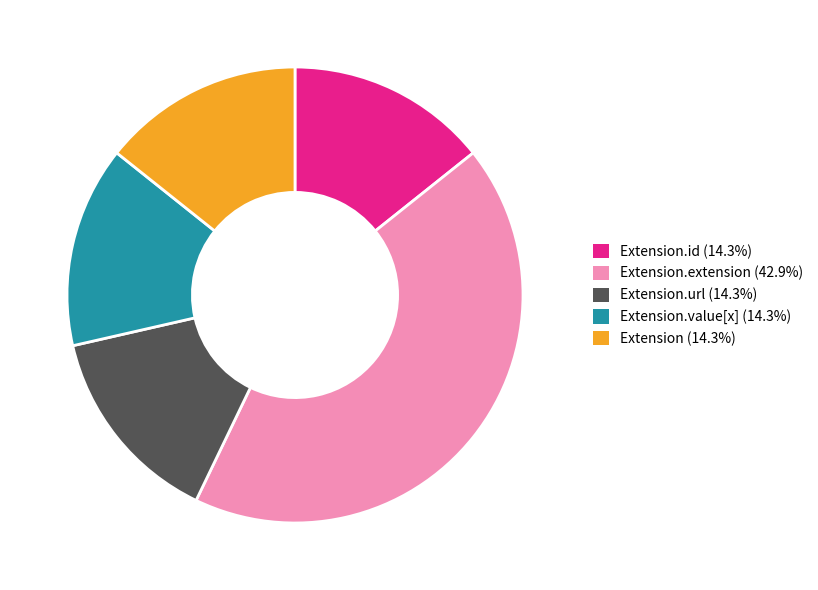

Is there any slice that represents more than half of the pie?

No